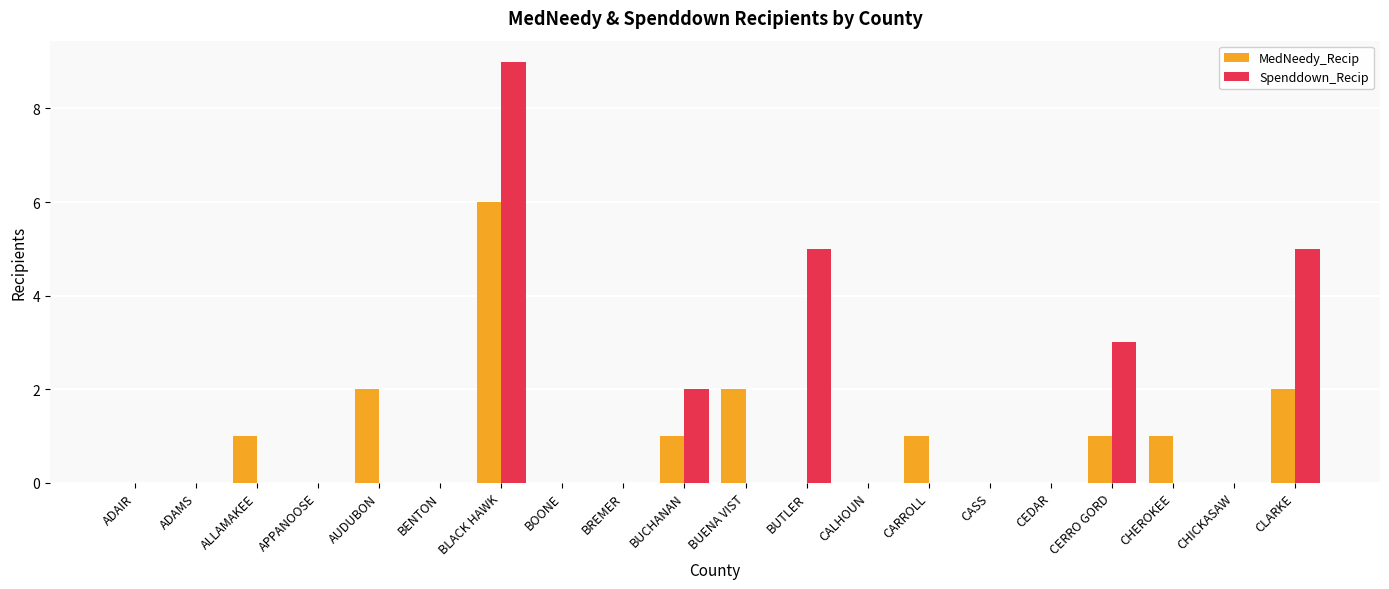

Does the chart contain stacked bars?

No